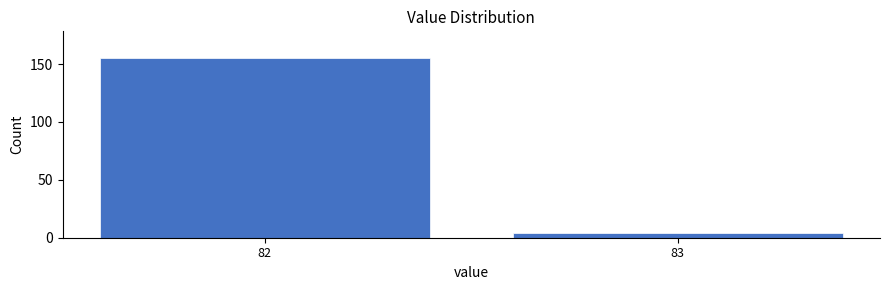

Reading left to right, extract all data points from this chart.

155	4